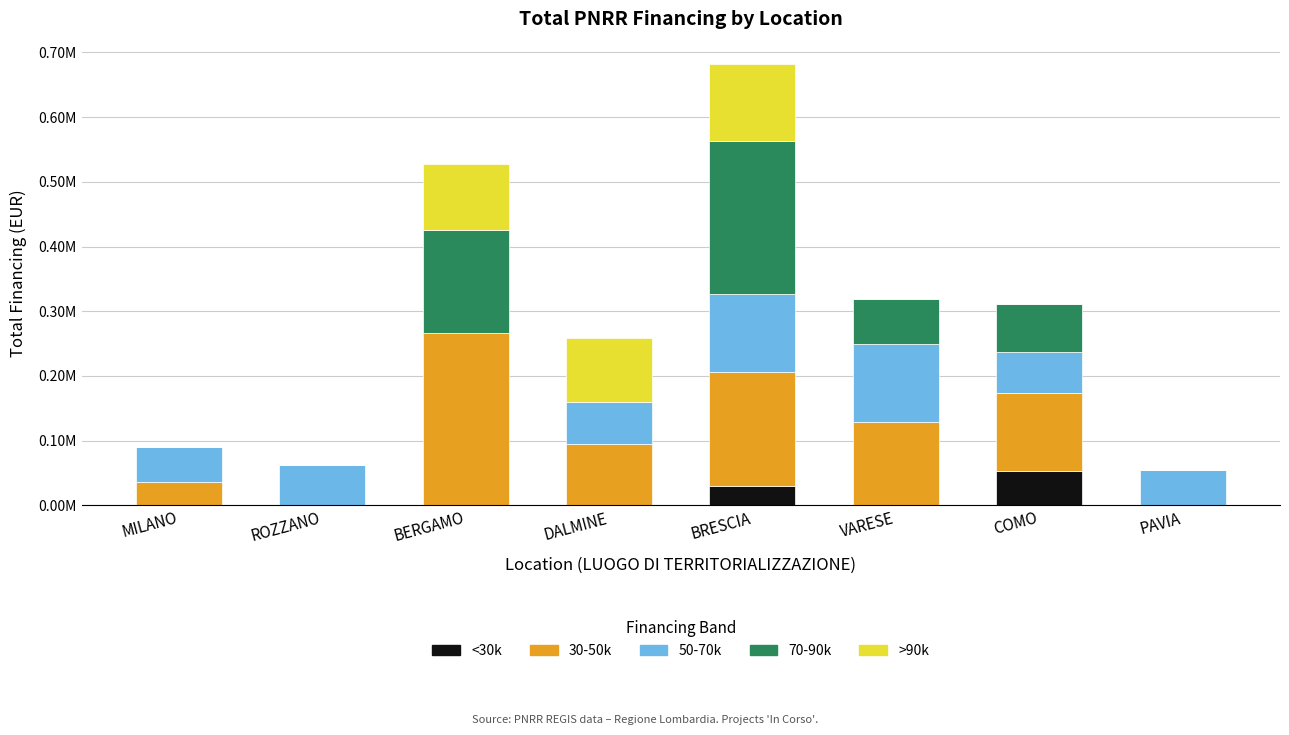

What is the total value across all series at DALMINE?

258386.7